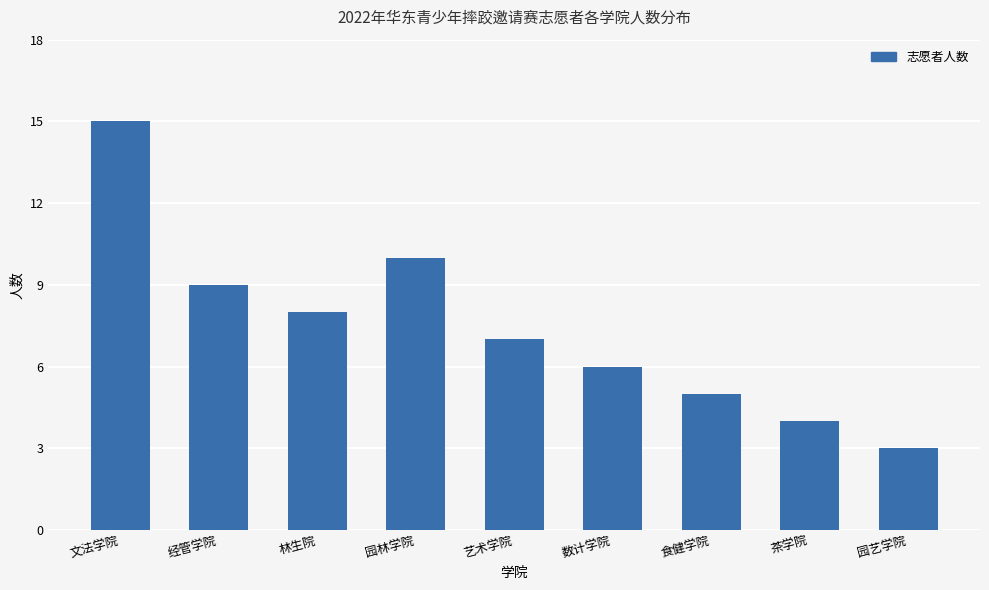

The value at 食健学院 is 5. True or false?

True